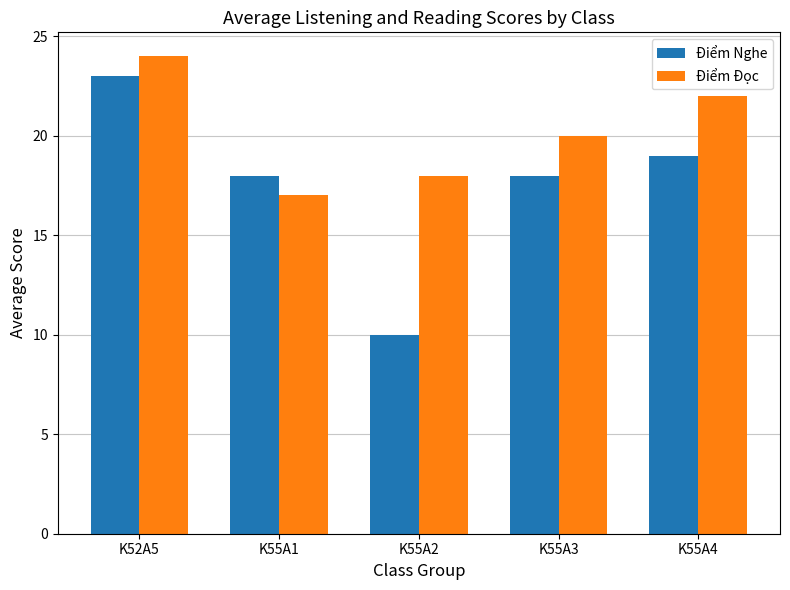

Between K55A1 and K55A2, which series saw the biggest shift?

Điểm Nghe